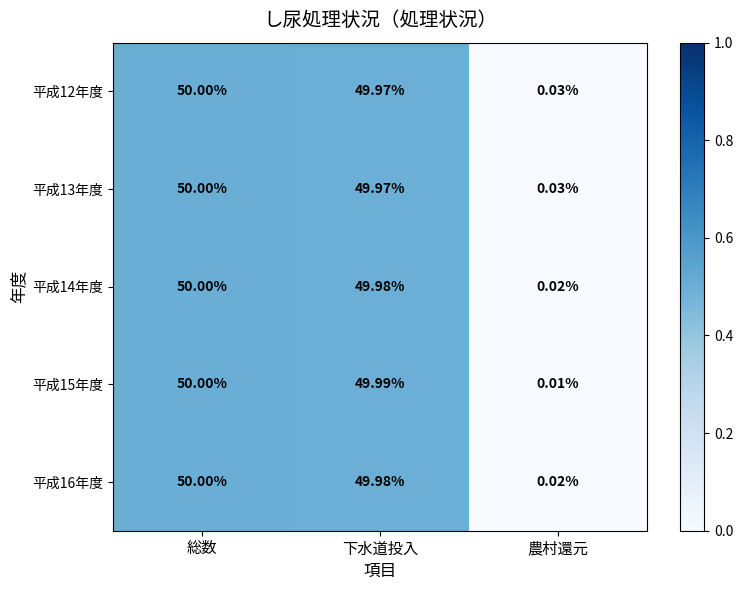

Which category has the lowest value in the 平成13年度 series?

農村還元